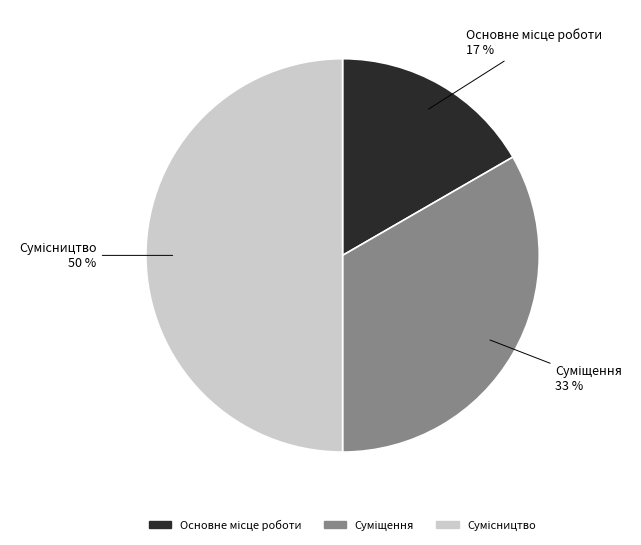

To the nearest percent, what is the difference between the largest and smallest slice percentages?

33%